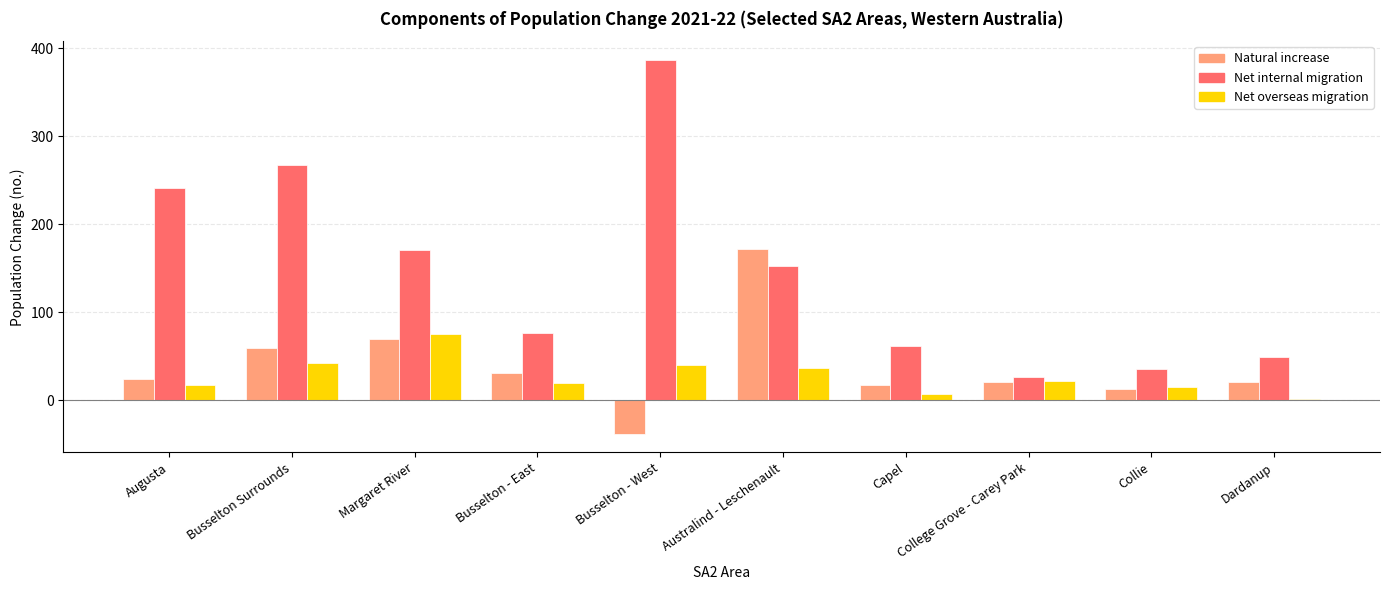

Which label corresponds to the largest value in the chart?

Busselton - West